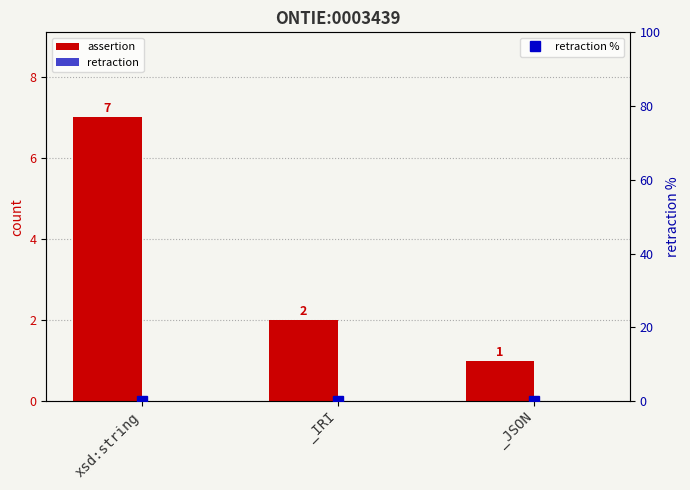

True or false: retraction % has a value of 0 at xsd:string.

True